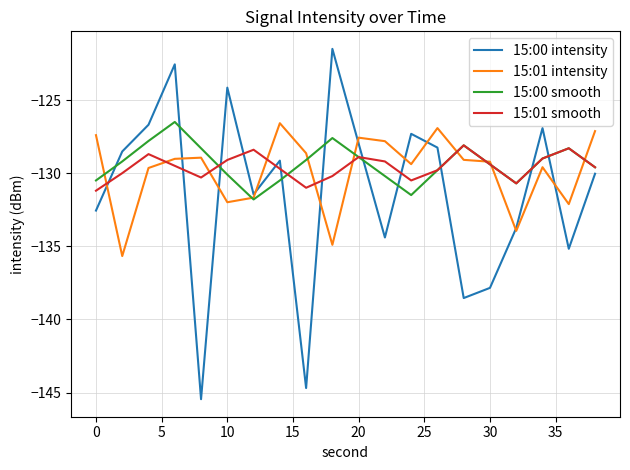

In 15:01 intensity, how many points are higher than both neighbors (excluding endpoints)?

5